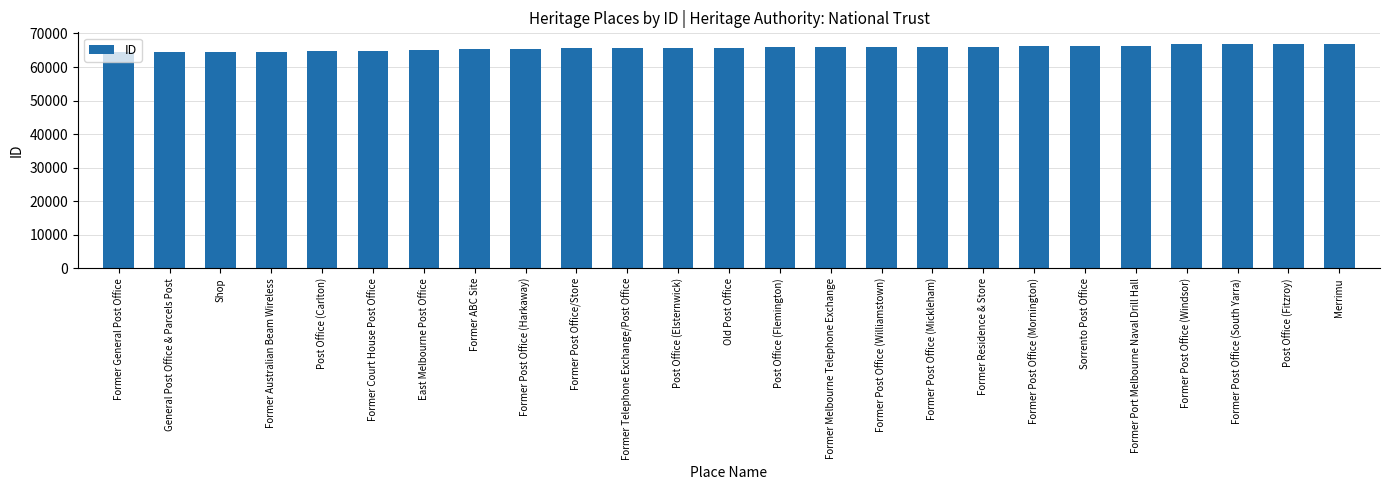

Between Former General Post Office and Former Port Melbourne Naval Drill Hall, which is larger?

Former Port Melbourne Naval Drill Hall